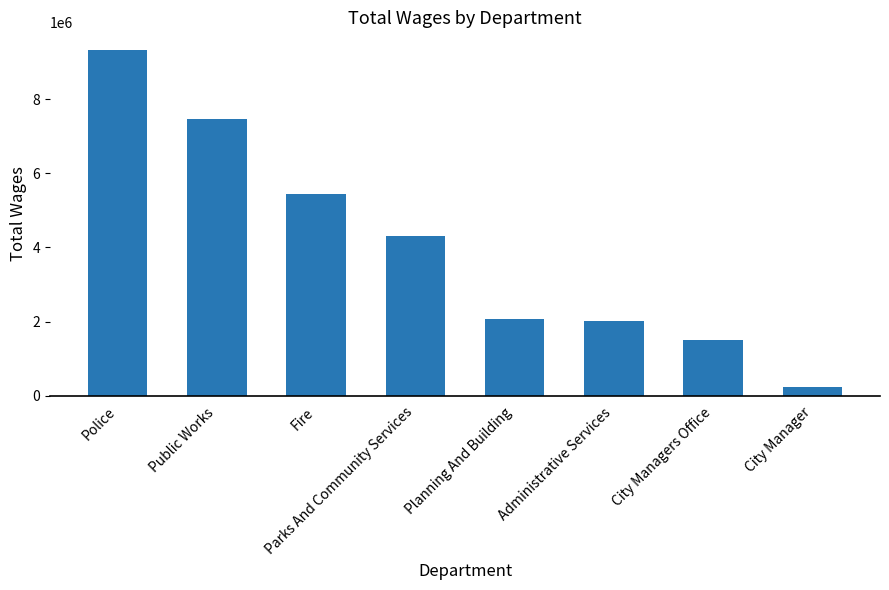

What is the difference between the maximum and second lowest values?

7843865